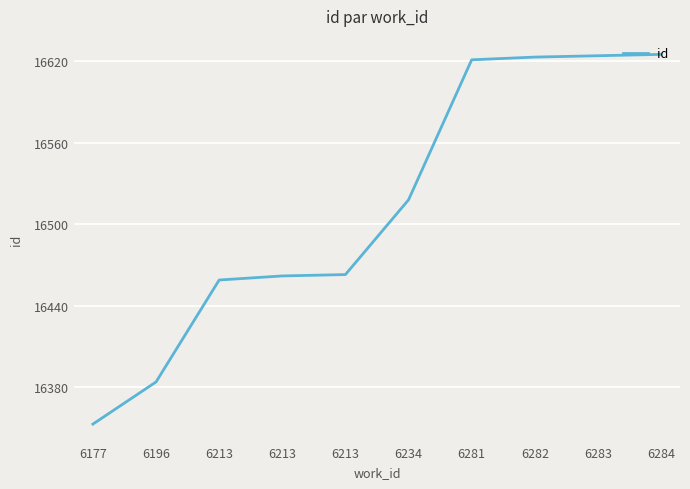

What is the smallest value displayed?

16353